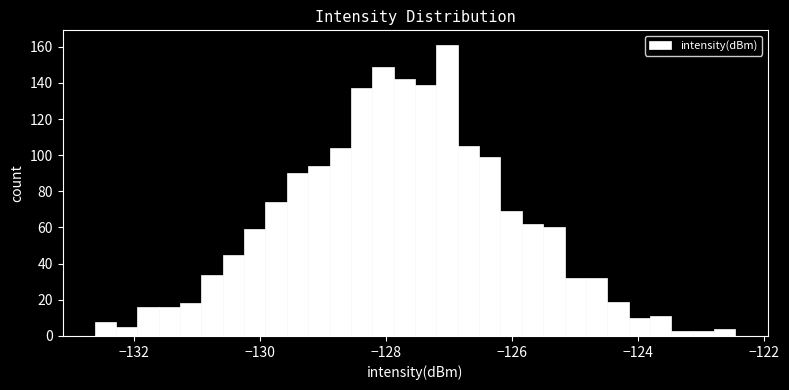

Read against the x-axis, roughly where is the centre of the tallest bar?

-127.0